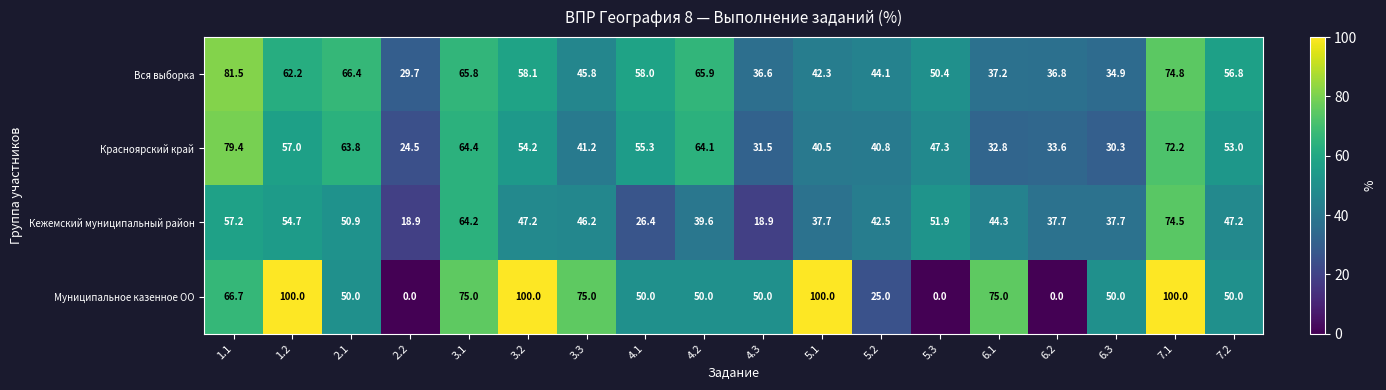

What is the difference between the maximum and minimum values in the Кежемский муниципальный район series?

55.6